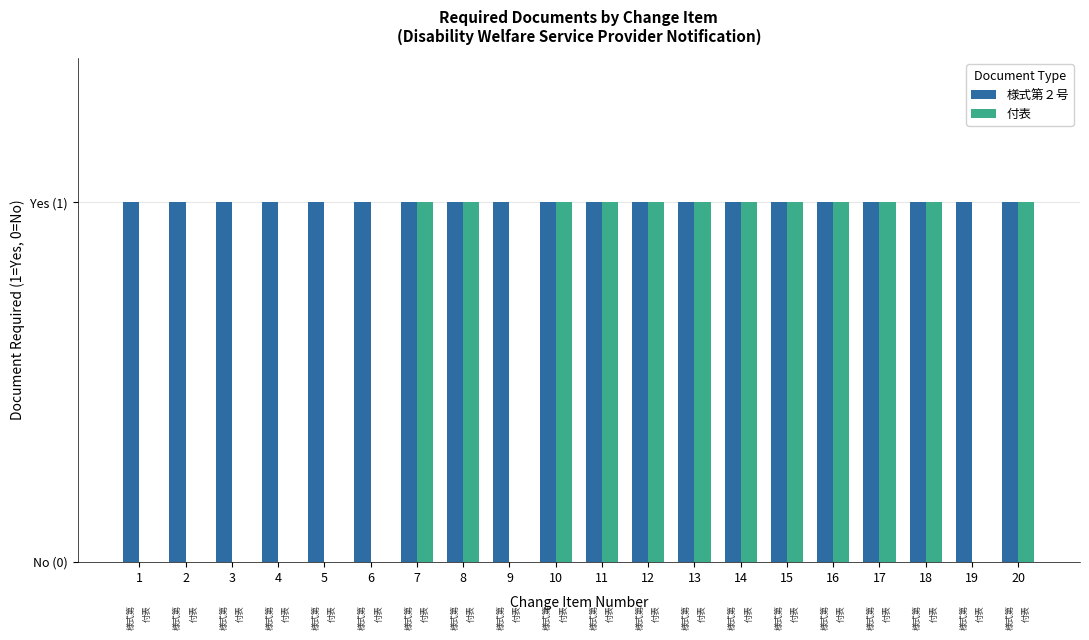

Reading right to left, list all the values displayed in this chart.

様式第２号: 1	1	1	1	1	1	1	1	1	1	1	1	1	1	1	1	1	1	1	1
付表: 1	0	1	1	1	1	1	1	1	1	1	0	1	1	0	0	0	0	0	0